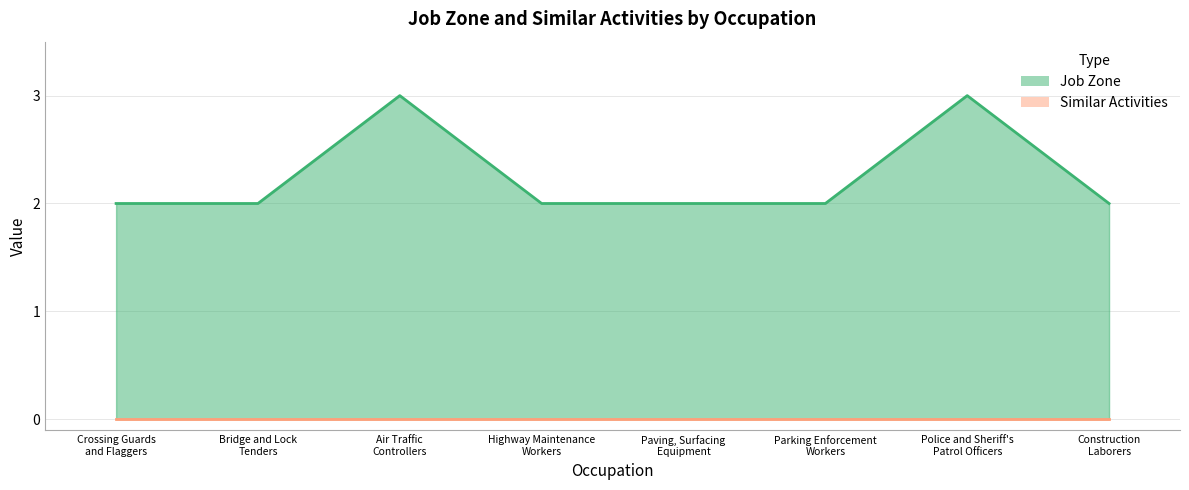

How many points are higher than both their immediate neighbors (excluding endpoints)?

2